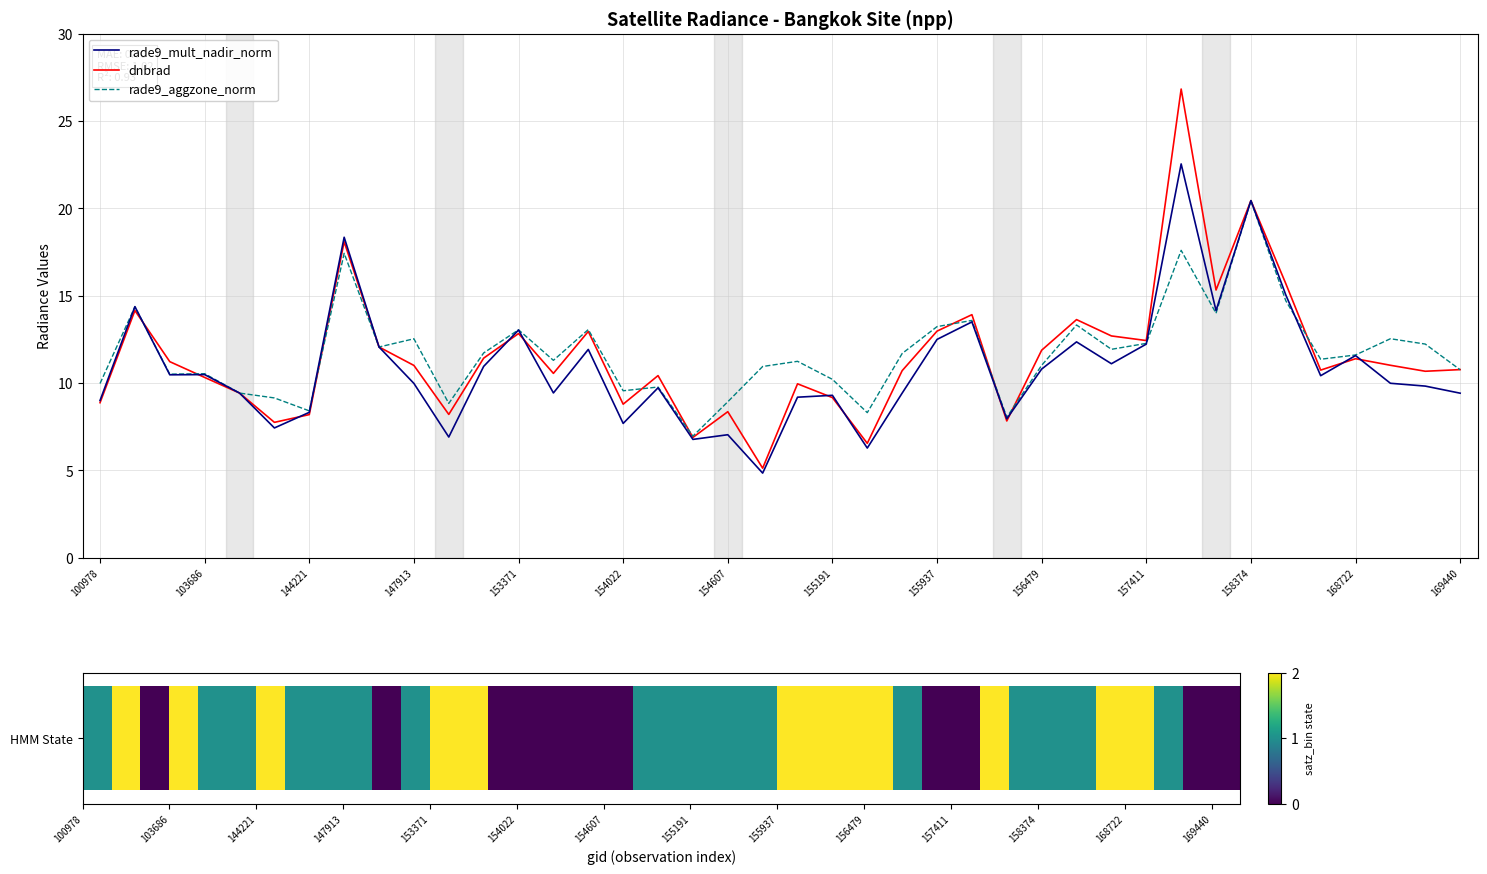

What position from the right is 16?

24